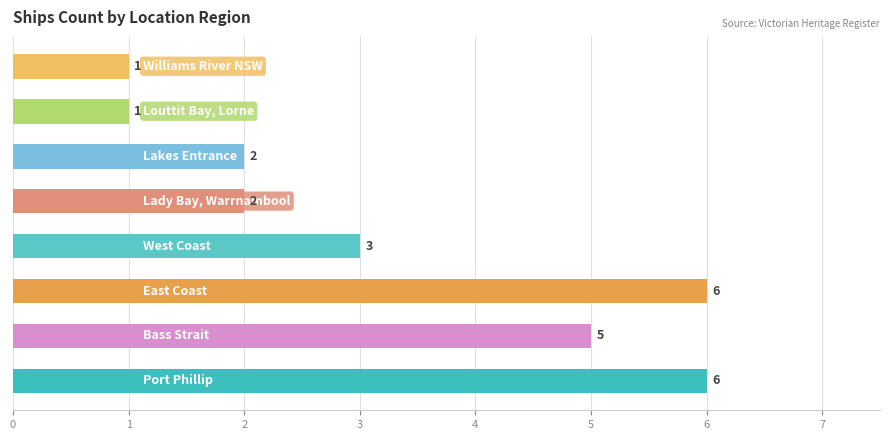

What is the maximum value shown in the chart?

6